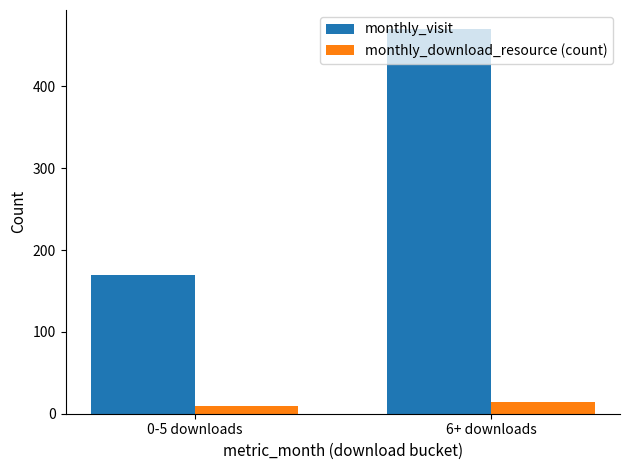

What is the total value across all series at 0-5 downloads?

178